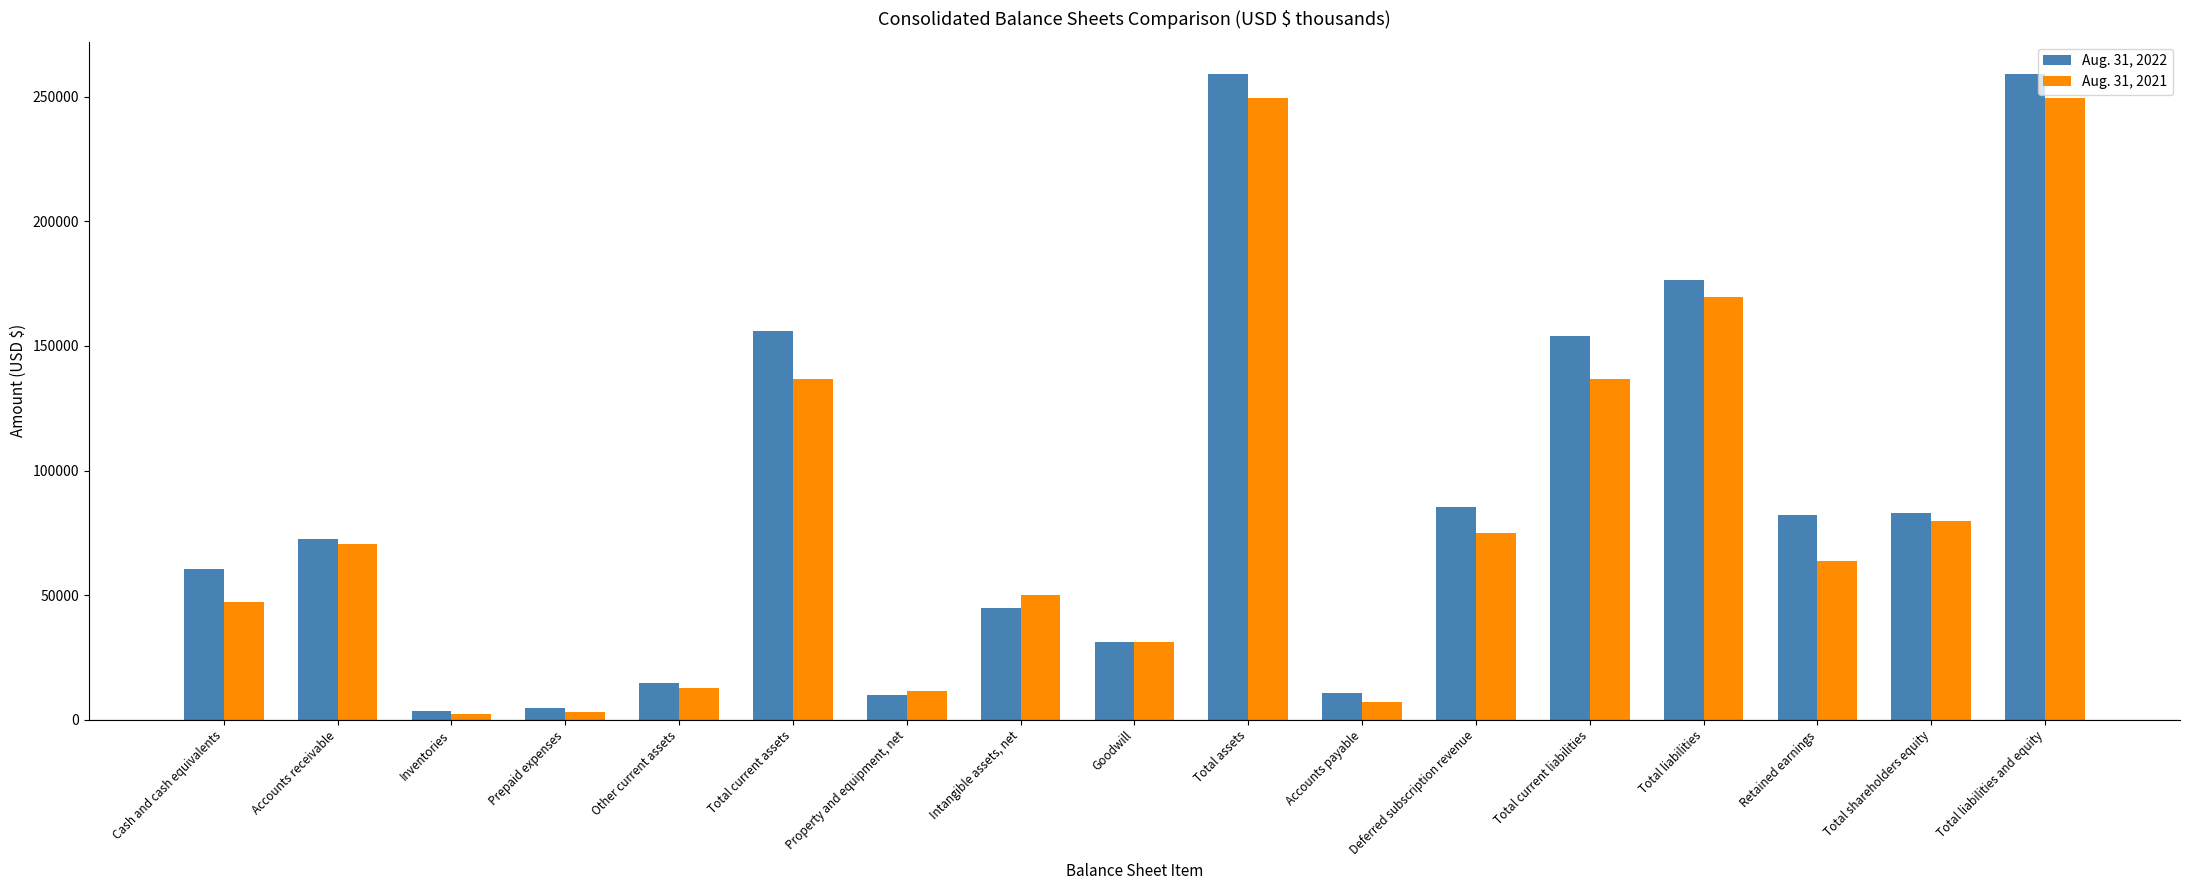

How many categories are shown in the chart?

17